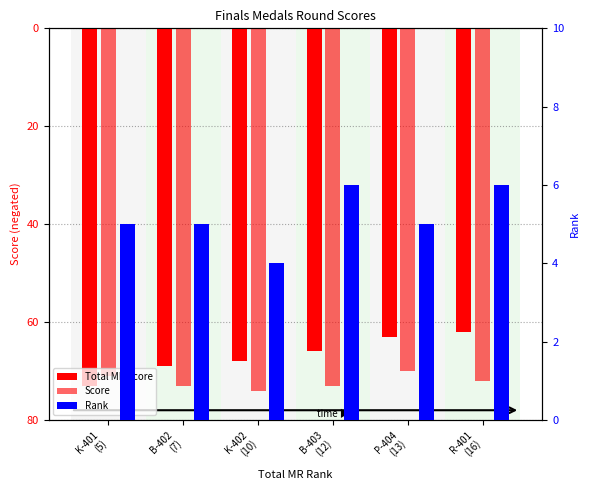

How many bars are there in each group?

3